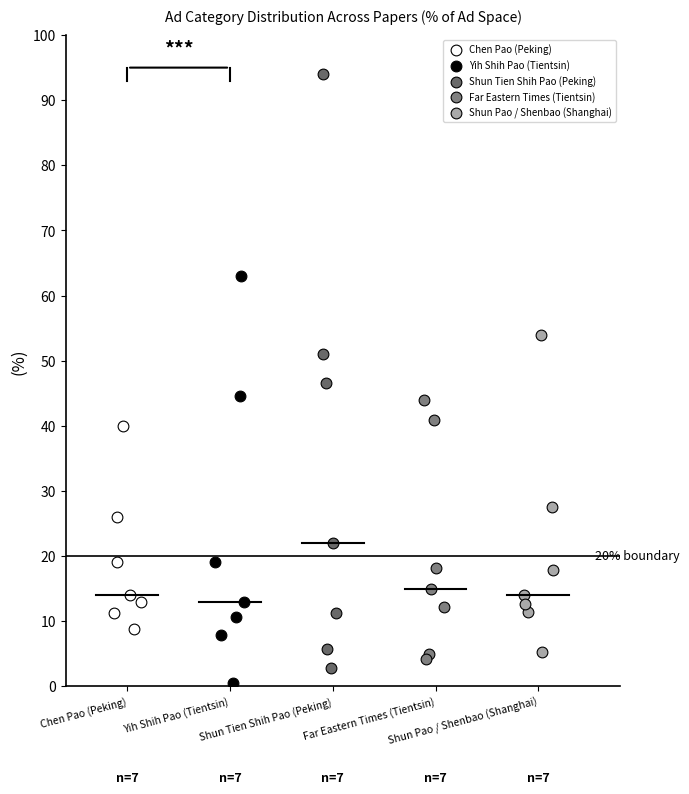

Which series contains the highest Y value?

Shun Tien Shih Pao (Peking)